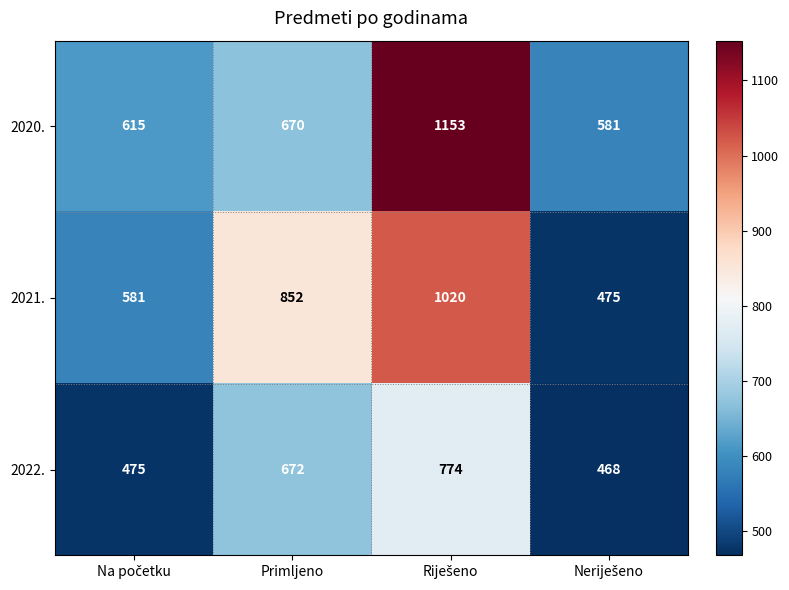

Reading right to left, extract all data points from this chart.

2020.: 581	1153	670	615
2021.: 475	1020	852	581
2022.: 468	774	672	475